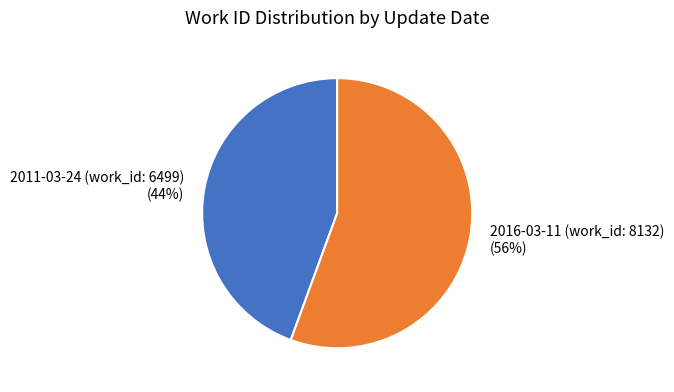

To the nearest percent, what is the combined percentage of 2011-03-24 (work_id: 6499) and 2016-03-11 (work_id: 8132)?

100%